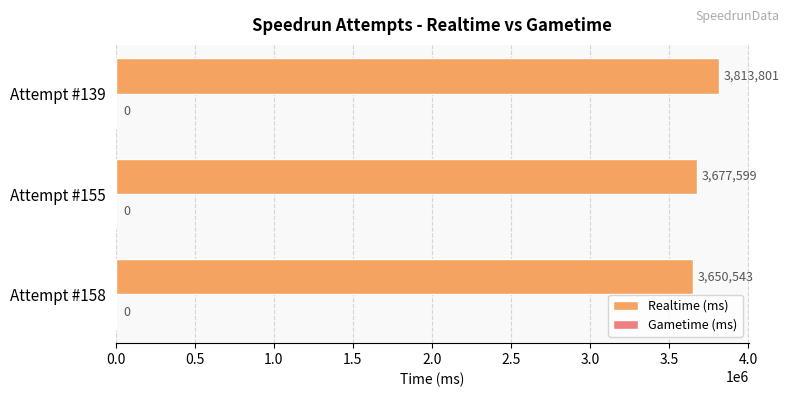

Reading bottom to top, transcribe all the data shown in this chart.

3650543	3677599	3813801